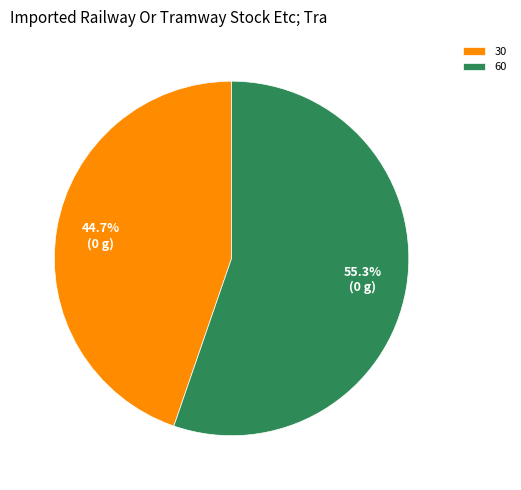

What is the total percentage of 30 and 60?

100.0%